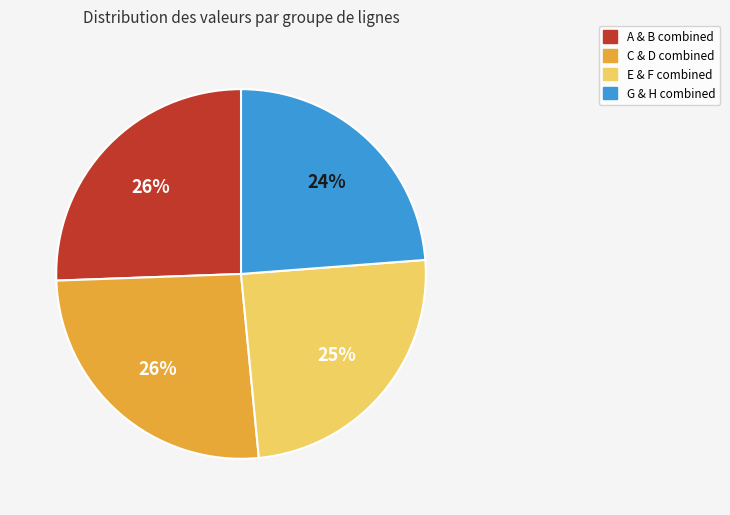

To the nearest percent, what is the average slice percentage?

25%